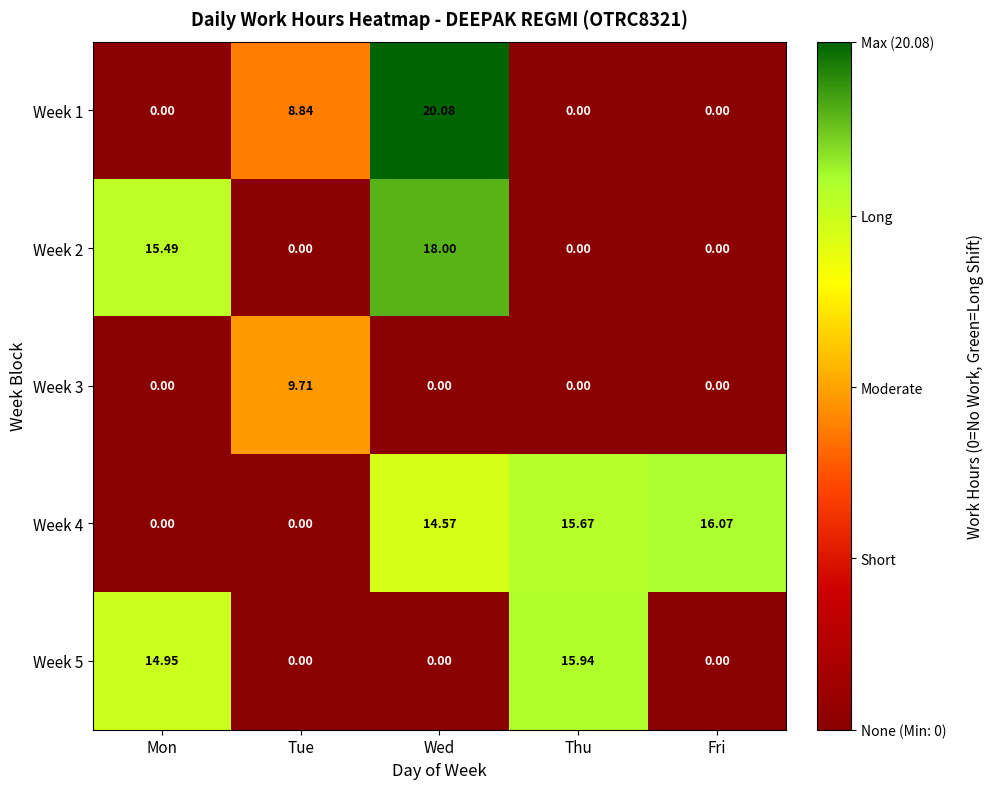

At which category is the sum across all series the highest?

Wed